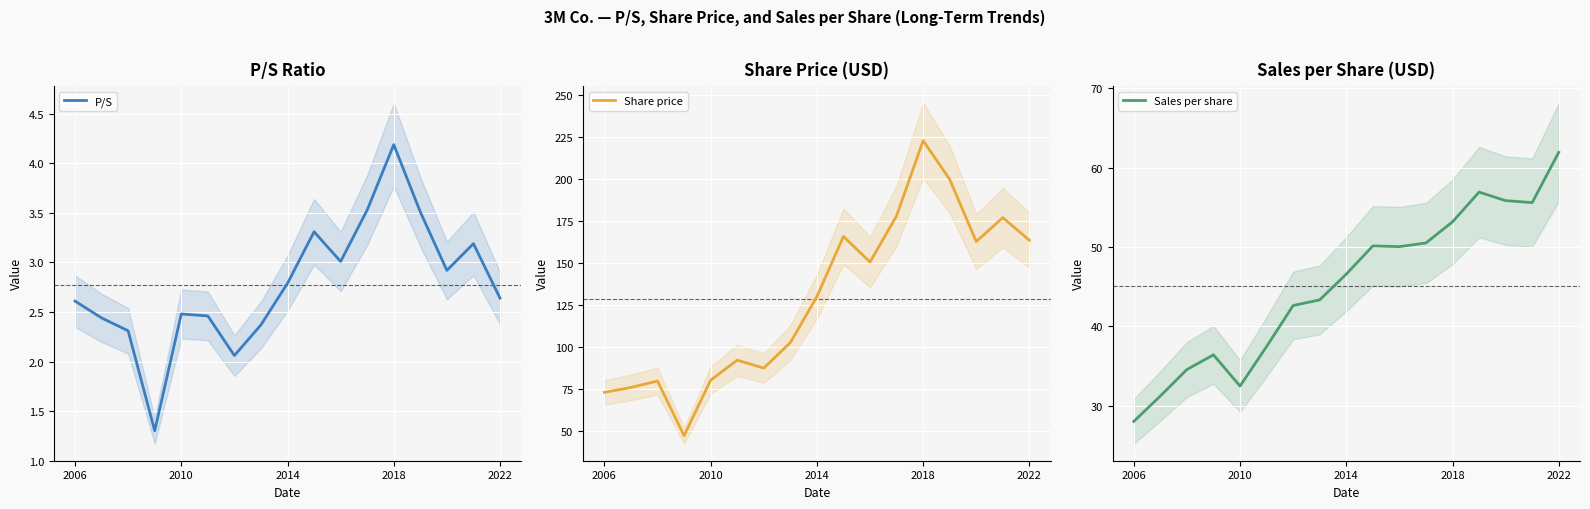

What is the value of the P/S point at the 14th from the left?

3.5